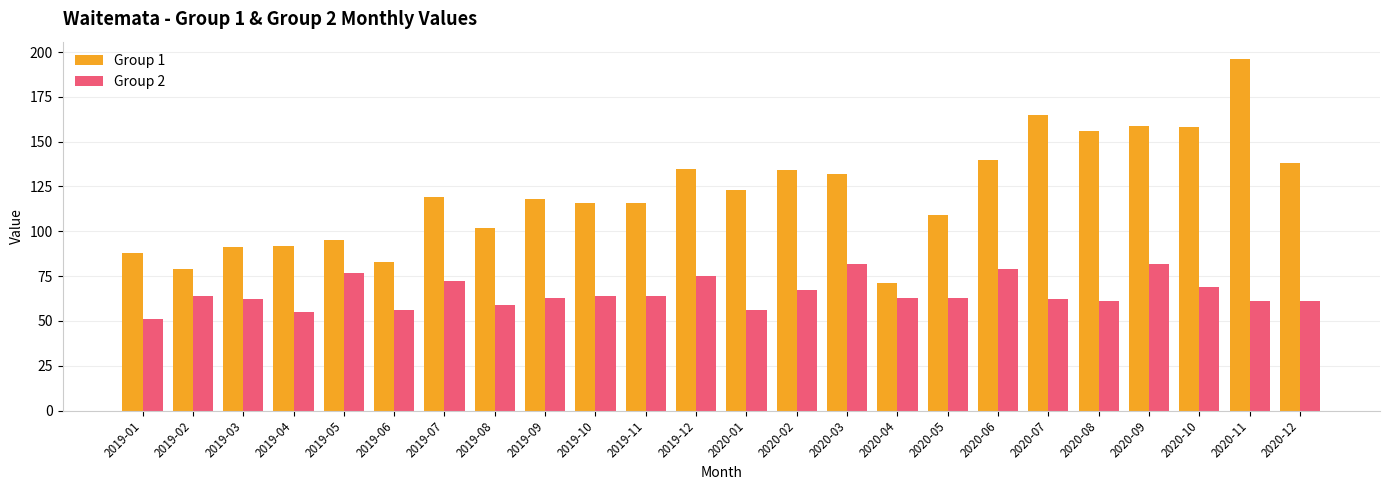

At which category is the sum across all series the highest?

2020-11